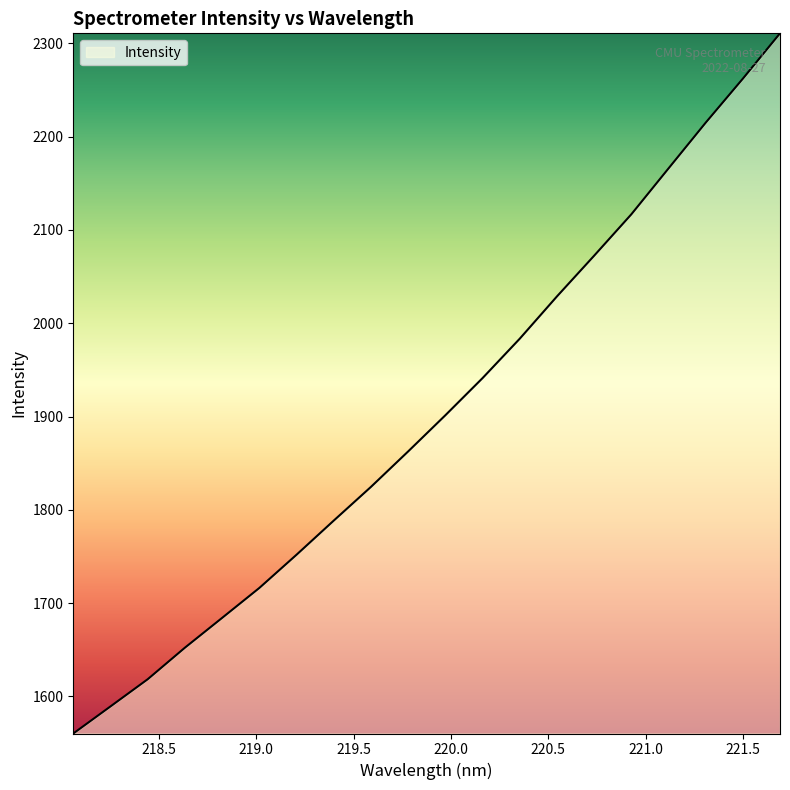

What is the minimum value shown in the chart?

1560.3